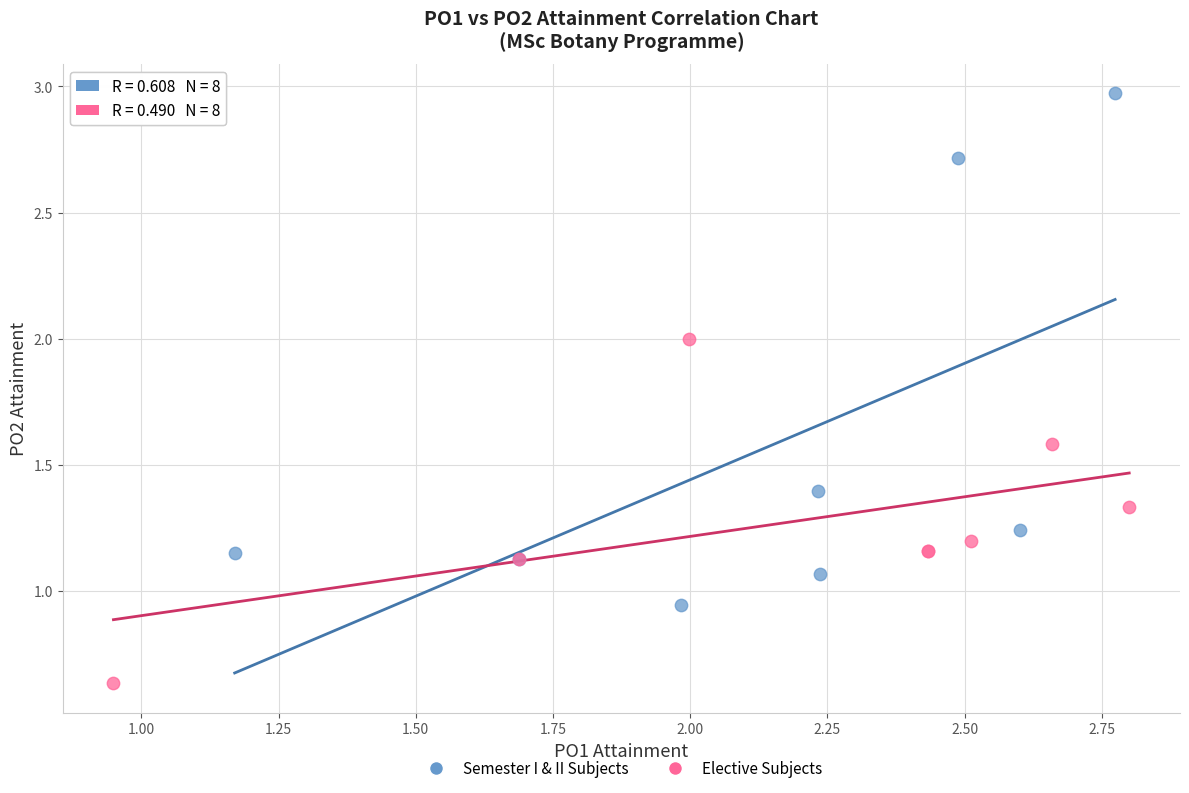

What are all the series names shown in the legend?

Semester I & II Subjects, Elective Subjects